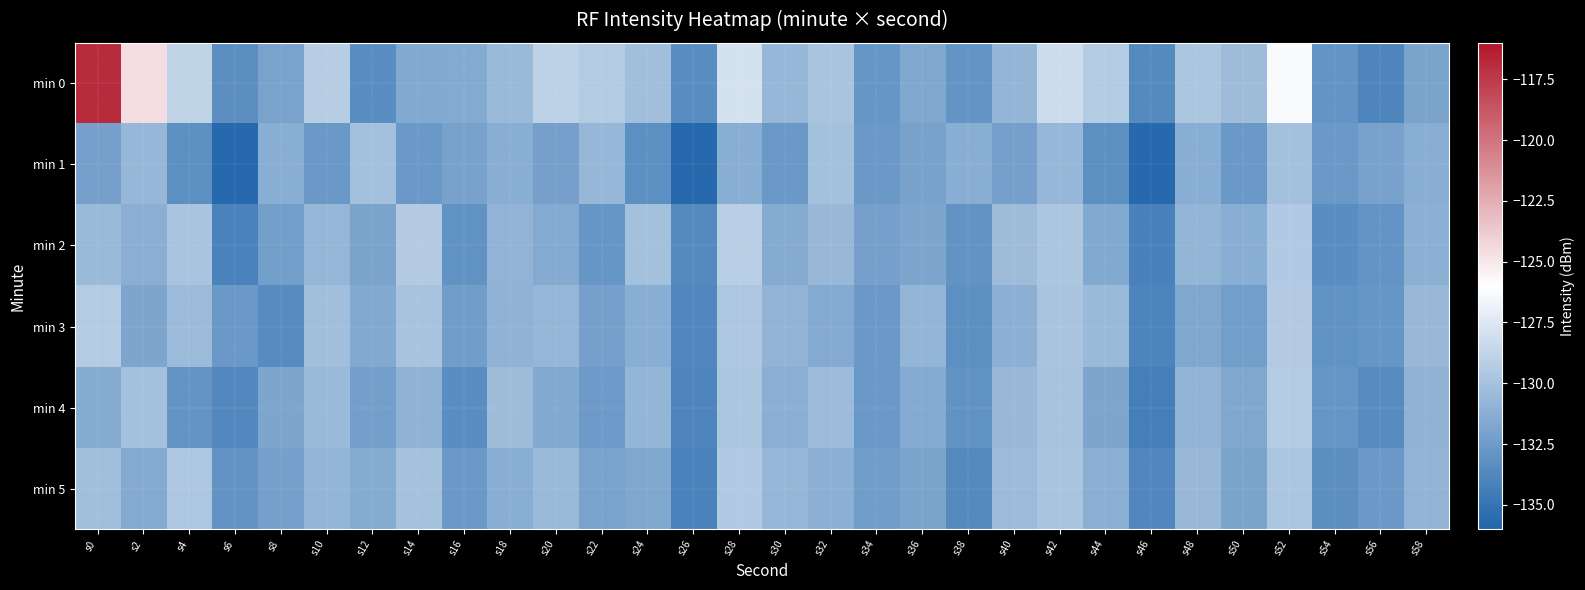

Count the number of data series in this chart.

6